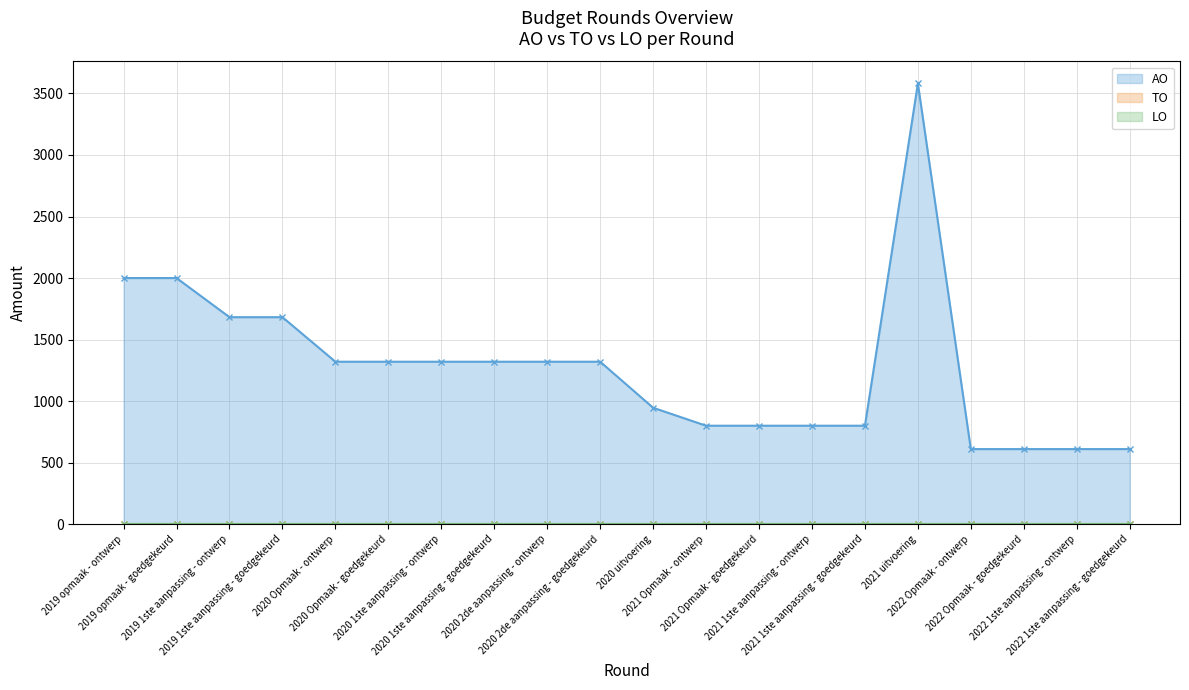

True or false: TO has more than 0 points higher than both neighbors.

False